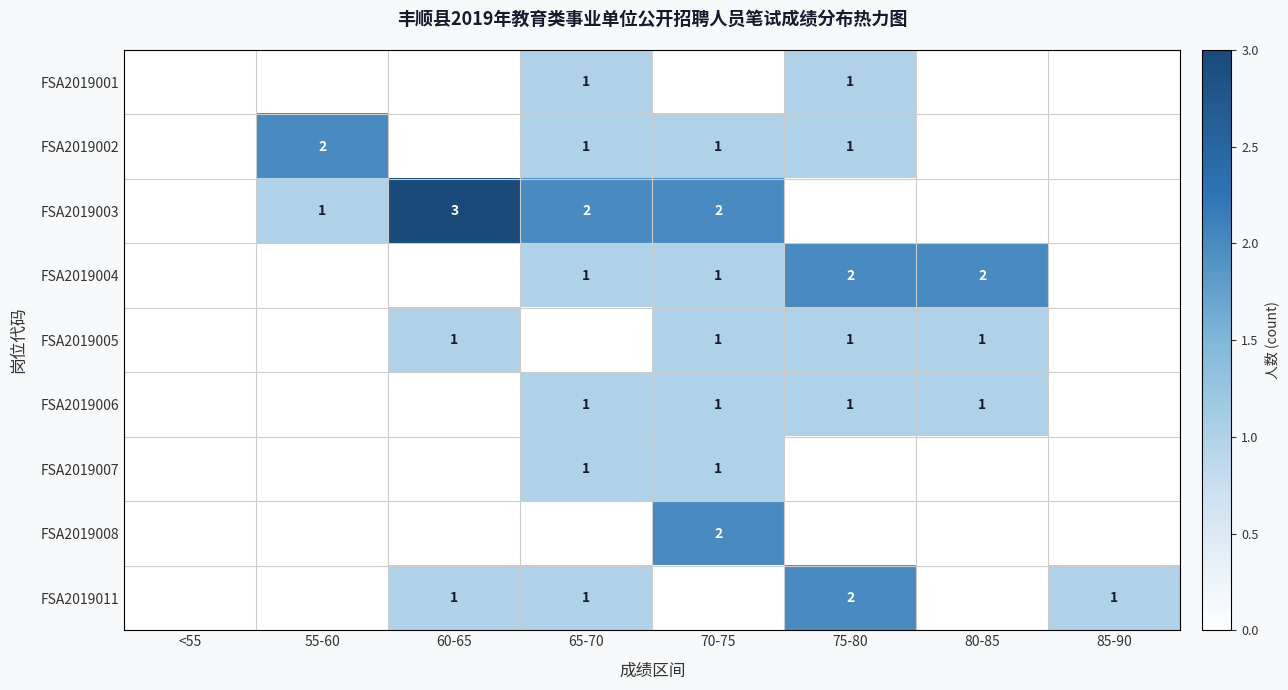

True or false: FSA2019004 has a value of 2 at 70-75.

False